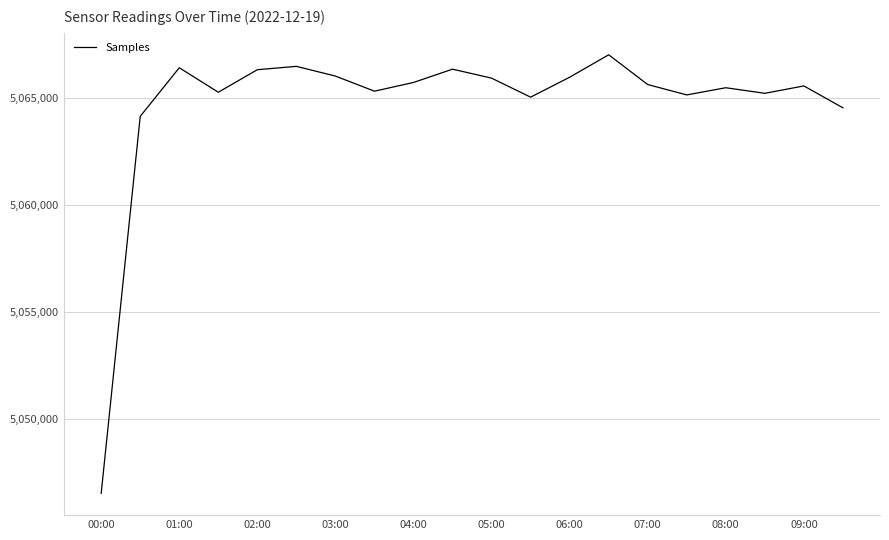

What is the difference between the maximum and minimum values?

20515